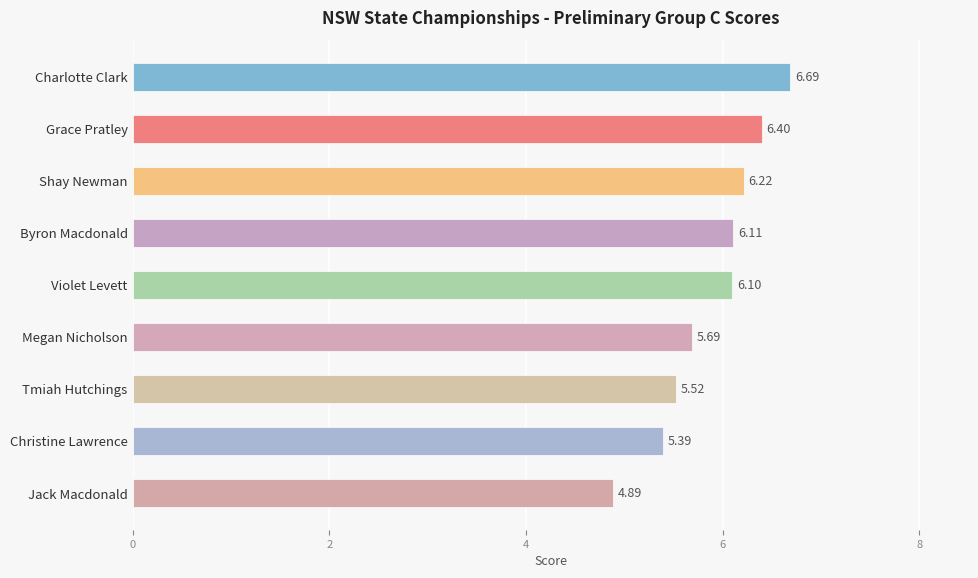

Does the chart contain any negative values?

No